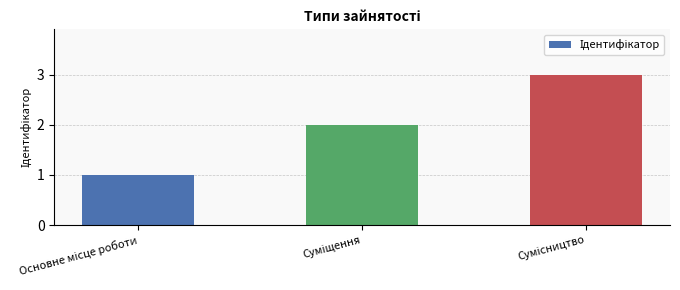

Are the bars grouped side by side (vs. stacked)?

No